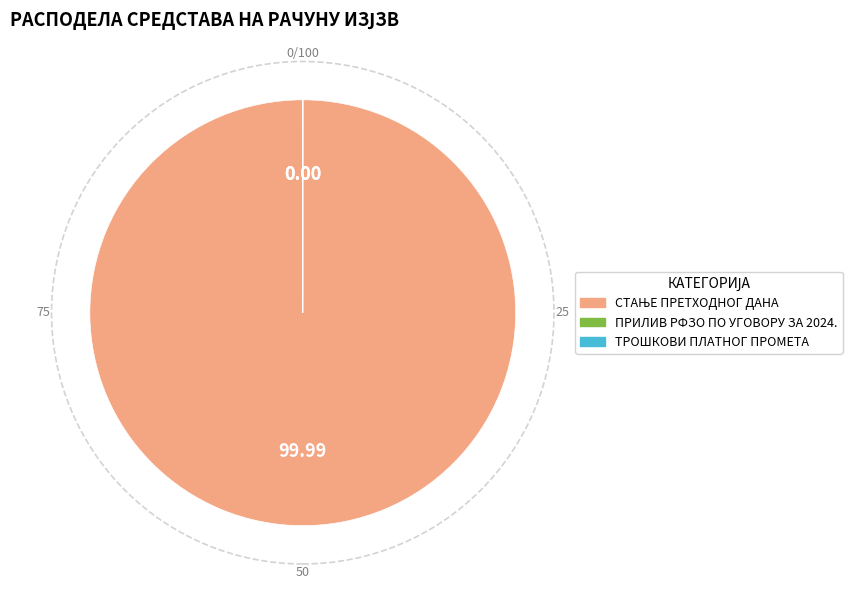

Is there a majority slice in this chart?

Yes